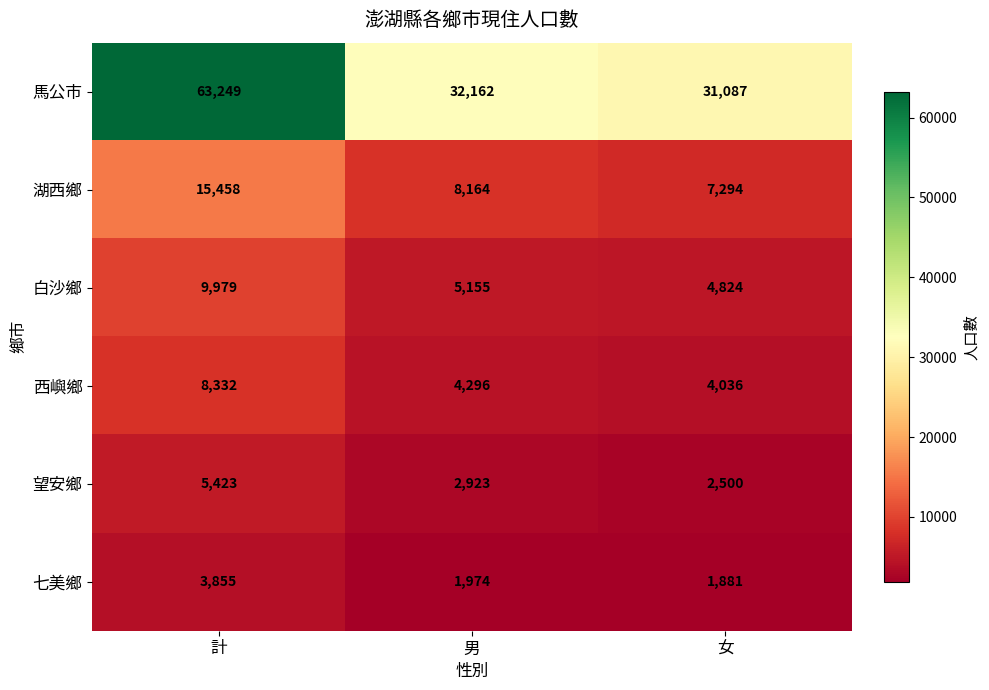

What is the maximum value for 七美鄉?

3855